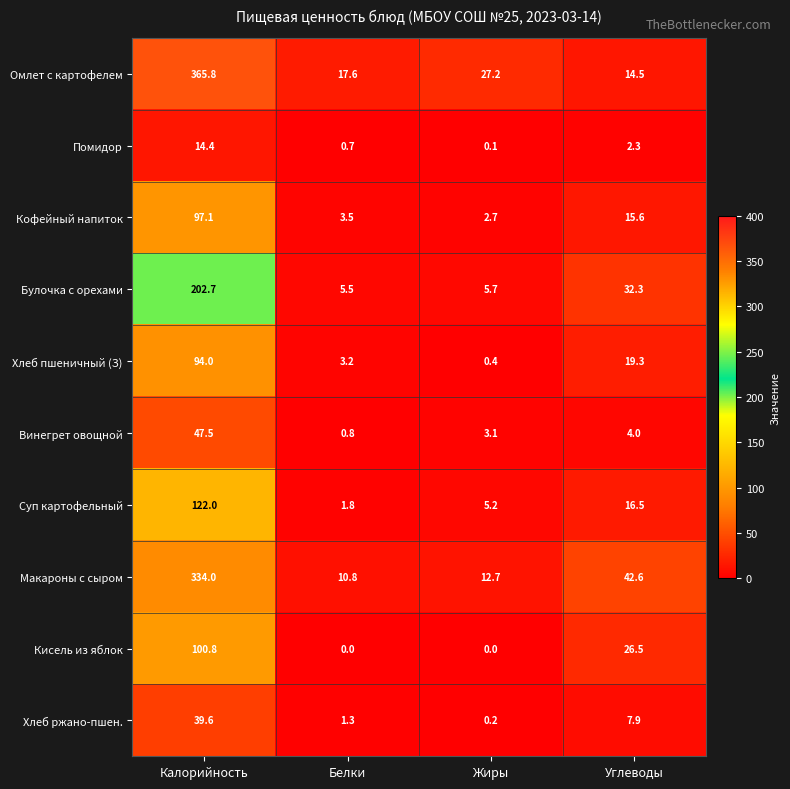

Is it true that Суп картофельный equals 1.1 at Белки?

False